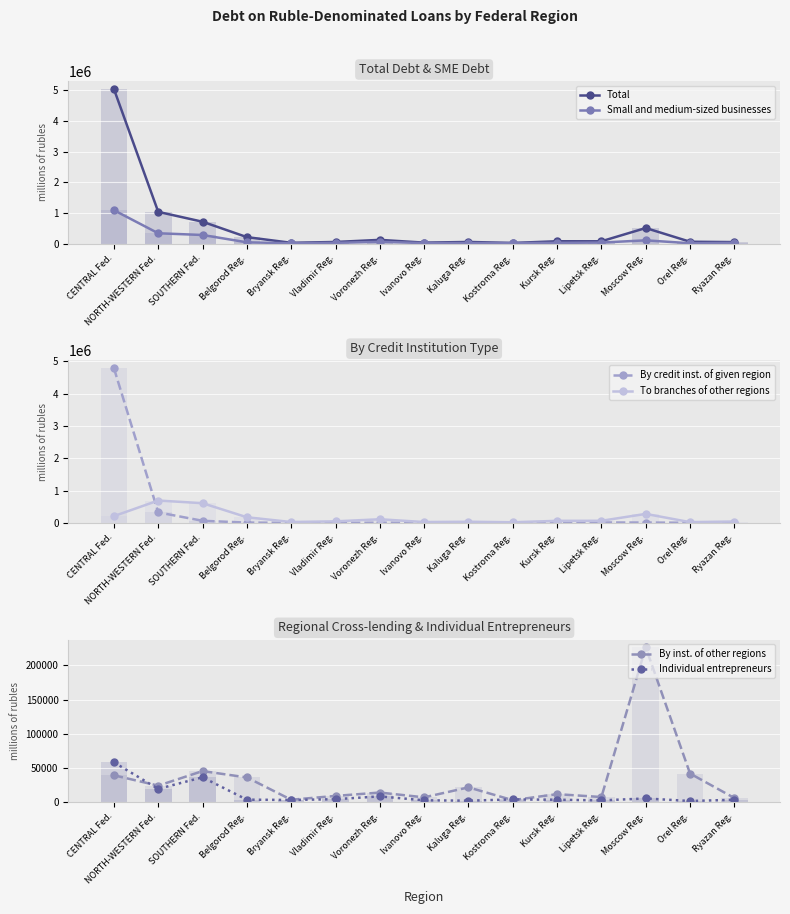

At which label does To branches of other regions reach its minimum?

Kostroma Reg.